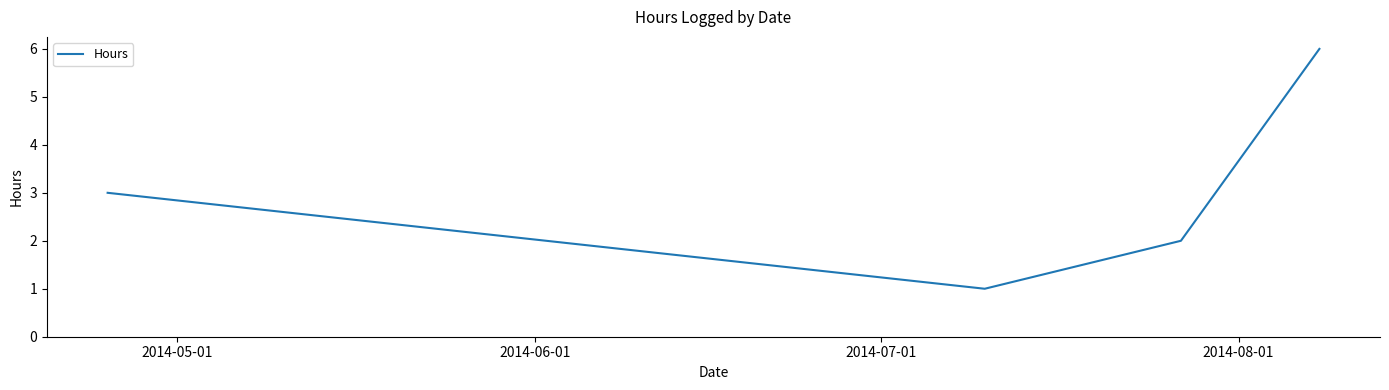

How many interior local valleys (lower than both neighbors) does the data have?

1